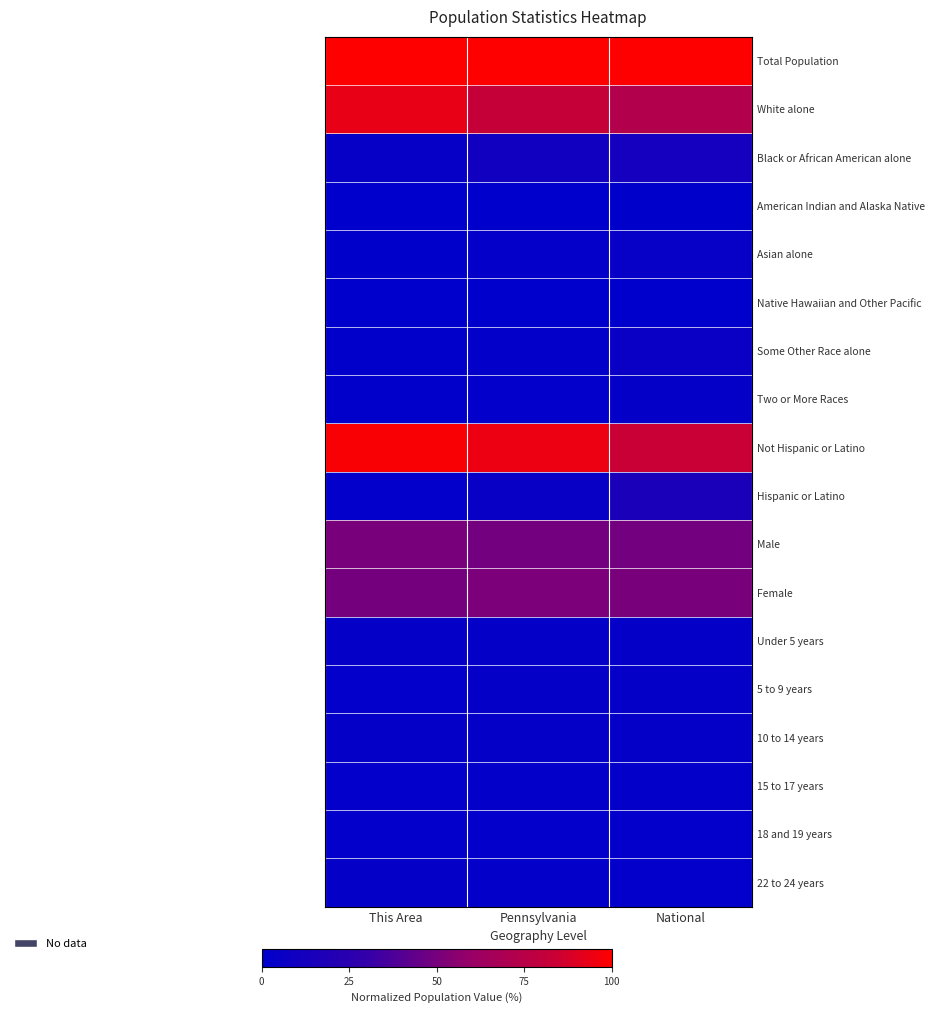

Reading left to right, extract all data points from this chart.

Total Population: This Area=1.0	Pennsylvania=1.0	National=1.0
White alone: This Area=0.9	Pennsylvania=0.8	National=0.7
Black or African American alone: This Area=0.0	Pennsylvania=0.1	National=0.1
American Indian and Alaska Native: This Area=0.0	Pennsylvania=0.0	National=0.0
Asian alone: This Area=0.0	Pennsylvania=0.0	National=0.0
Native Hawaiian and Other Pacific: This Area=0.0	Pennsylvania=0.0	National=0.0
Some Other Race alone: This Area=0.0	Pennsylvania=0.0	National=0.1
Two or More Races: This Area=0.0	Pennsylvania=0.0	National=0.0
Not Hispanic or Latino: This Area=1.0	Pennsylvania=0.9	National=0.8
Hispanic or Latino: This Area=0.0	Pennsylvania=0.1	National=0.2
Male: This Area=0.5	Pennsylvania=0.5	National=0.5
Female: This Area=0.5	Pennsylvania=0.5	National=0.5
Under 5 years: This Area=0.0	Pennsylvania=0.0	National=0.0
5 to 9 years: This Area=0.0	Pennsylvania=0.0	National=0.0
10 to 14 years: This Area=0.0	Pennsylvania=0.0	National=0.0
15 to 17 years: This Area=0.0	Pennsylvania=0.0	National=0.0
18 and 19 years: This Area=0.0	Pennsylvania=0.0	National=0.0
22 to 24 years: This Area=0.0	Pennsylvania=0.0	National=0.0